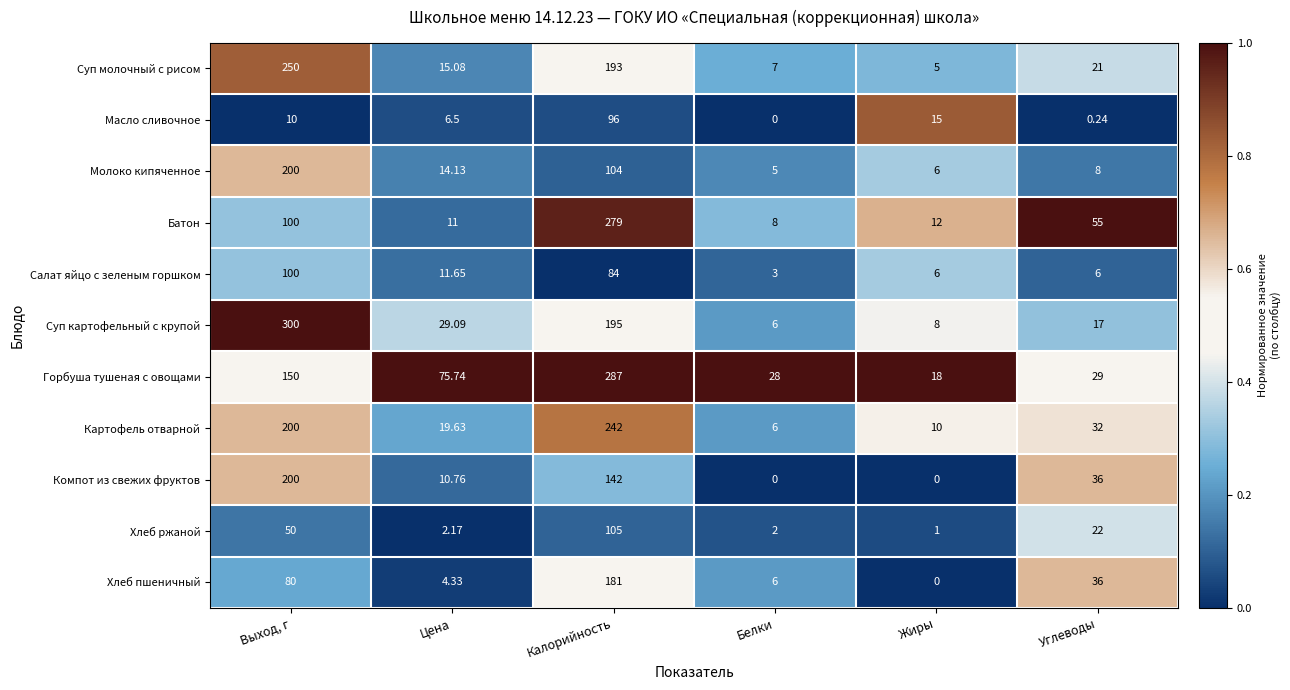

Which label corresponds to the largest value in the chart?

Выход, г